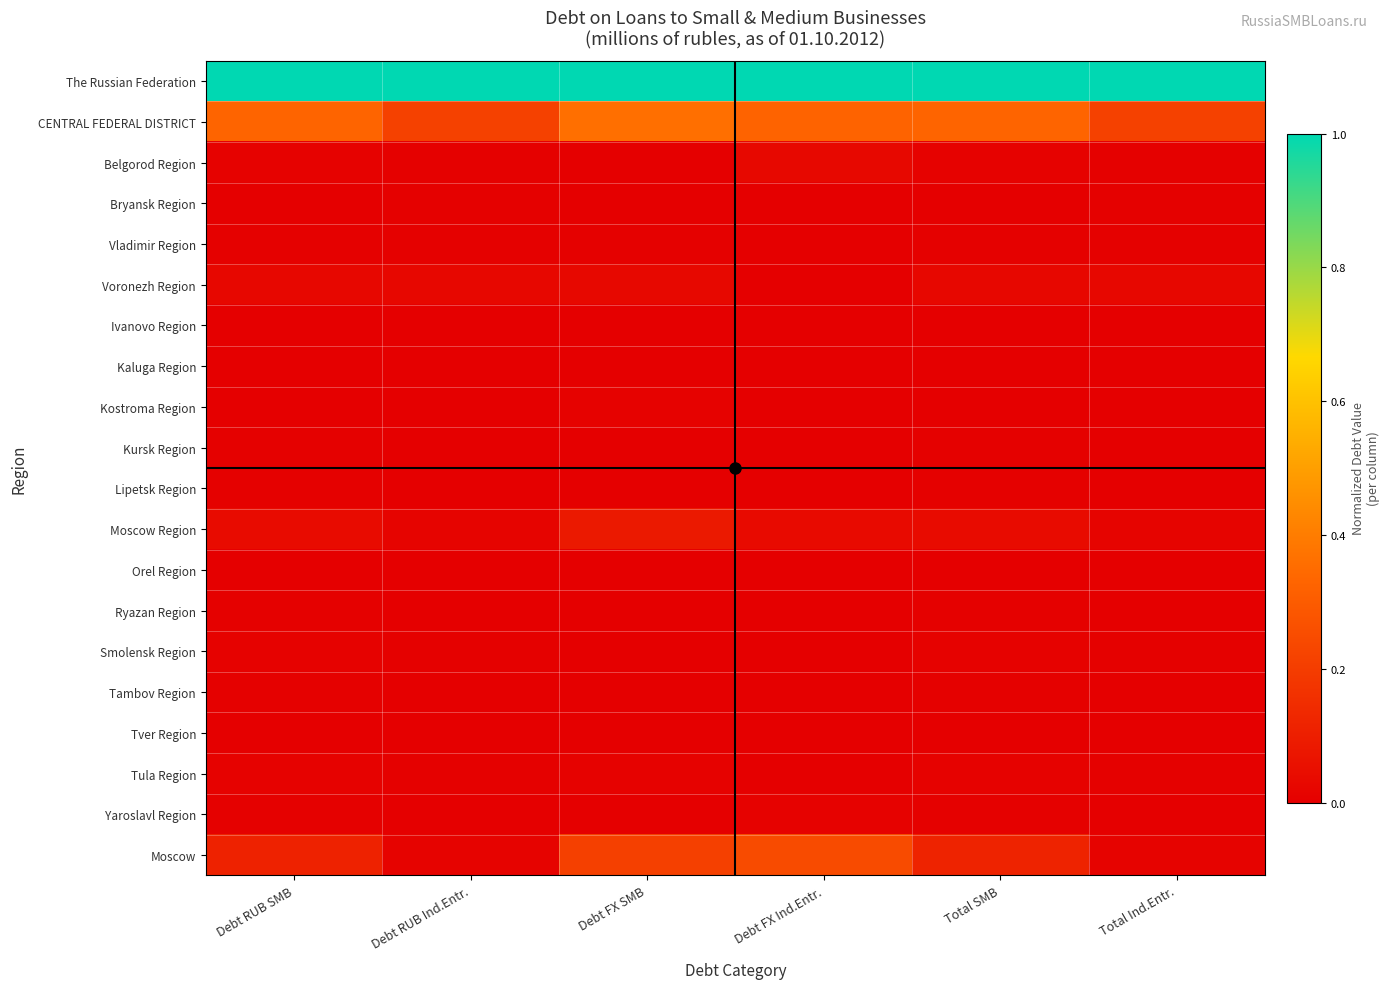

Reading left to right, what are all the values shown in this chart?

The Russian Federation: Debt RUB SMB=1.0	Debt RUB Ind.Entr.=1.0	Debt FX SMB=1.0	Debt FX Ind.Entr.=1.0	Total SMB=1.0	Total Ind.Entr.=1.0
CENTRAL FEDERAL DISTRICT: Debt RUB SMB=0.3	Debt RUB Ind.Entr.=0.2	Debt FX SMB=0.4	Debt FX Ind.Entr.=0.3	Total SMB=0.3	Total Ind.Entr.=0.2
Belgorod Region: Debt RUB SMB=0.0	Debt RUB Ind.Entr.=0.0	Debt FX SMB=0.0	Debt FX Ind.Entr.=0.0	Total SMB=0.0	Total Ind.Entr.=0.0
Bryansk Region: Debt RUB SMB=0.0	Debt RUB Ind.Entr.=0.0	Debt FX SMB=0.0	Debt FX Ind.Entr.=0.0	Total SMB=0.0	Total Ind.Entr.=0.0
Vladimir Region: Debt RUB SMB=0.0	Debt RUB Ind.Entr.=0.0	Debt FX SMB=0.0	Debt FX Ind.Entr.=0.0	Total SMB=0.0	Total Ind.Entr.=0.0
Voronezh Region: Debt RUB SMB=0.0	Debt RUB Ind.Entr.=0.0	Debt FX SMB=0.0	Debt FX Ind.Entr.=0.0	Total SMB=0.0	Total Ind.Entr.=0.0
Ivanovo Region: Debt RUB SMB=0.0	Debt RUB Ind.Entr.=0.0	Debt FX SMB=0.0	Debt FX Ind.Entr.=0.0	Total SMB=0.0	Total Ind.Entr.=0.0
Kaluga Region: Debt RUB SMB=0.0	Debt RUB Ind.Entr.=0.0	Debt FX SMB=0.0	Debt FX Ind.Entr.=0.0	Total SMB=0.0	Total Ind.Entr.=0.0
Kostroma Region: Debt RUB SMB=0.0	Debt RUB Ind.Entr.=0.0	Debt FX SMB=0.0	Debt FX Ind.Entr.=0.0	Total SMB=0.0	Total Ind.Entr.=0.0
Kursk Region: Debt RUB SMB=0.0	Debt RUB Ind.Entr.=0.0	Debt FX SMB=0.0	Debt FX Ind.Entr.=0.0	Total SMB=0.0	Total Ind.Entr.=0.0
Lipetsk Region: Debt RUB SMB=0.0	Debt RUB Ind.Entr.=0.0	Debt FX SMB=0.0	Debt FX Ind.Entr.=0.0	Total SMB=0.0	Total Ind.Entr.=0.0
Moscow Region: Debt RUB SMB=0.0	Debt RUB Ind.Entr.=0.0	Debt FX SMB=0.1	Debt FX Ind.Entr.=0.0	Total SMB=0.0	Total Ind.Entr.=0.0
Orel Region: Debt RUB SMB=0.0	Debt RUB Ind.Entr.=0.0	Debt FX SMB=0.0	Debt FX Ind.Entr.=0.0	Total SMB=0.0	Total Ind.Entr.=0.0
Ryazan Region: Debt RUB SMB=0.0	Debt RUB Ind.Entr.=0.0	Debt FX SMB=0.0	Debt FX Ind.Entr.=0.0	Total SMB=0.0	Total Ind.Entr.=0.0
Smolensk Region: Debt RUB SMB=0.0	Debt RUB Ind.Entr.=0.0	Debt FX SMB=0.0	Debt FX Ind.Entr.=0.0	Total SMB=0.0	Total Ind.Entr.=0.0
Tambov Region: Debt RUB SMB=0.0	Debt RUB Ind.Entr.=0.0	Debt FX SMB=0.0	Debt FX Ind.Entr.=0.0	Total SMB=0.0	Total Ind.Entr.=0.0
Tver Region: Debt RUB SMB=0.0	Debt RUB Ind.Entr.=0.0	Debt FX SMB=0.0	Debt FX Ind.Entr.=0.0	Total SMB=0.0	Total Ind.Entr.=0.0
Tula Region: Debt RUB SMB=0.0	Debt RUB Ind.Entr.=0.0	Debt FX SMB=0.0	Debt FX Ind.Entr.=0.0	Total SMB=0.0	Total Ind.Entr.=0.0
Yaroslavl Region: Debt RUB SMB=0.0	Debt RUB Ind.Entr.=0.0	Debt FX SMB=0.0	Debt FX Ind.Entr.=0.0	Total SMB=0.0	Total Ind.Entr.=0.0
Moscow: Debt RUB SMB=0.1	Debt RUB Ind.Entr.=0.0	Debt FX SMB=0.2	Debt FX Ind.Entr.=0.2	Total SMB=0.1	Total Ind.Entr.=0.0